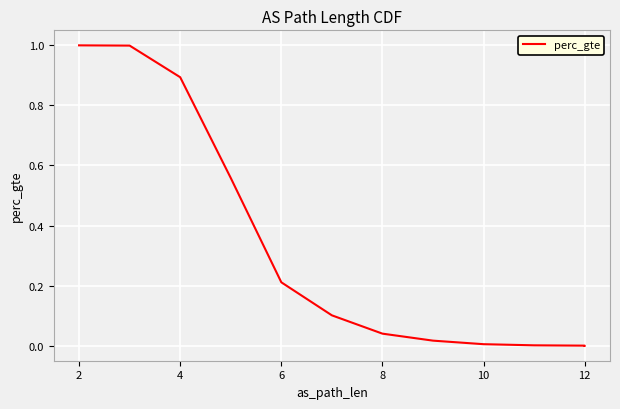

The chart shows a value of 0.0 at 8. True or false?

True